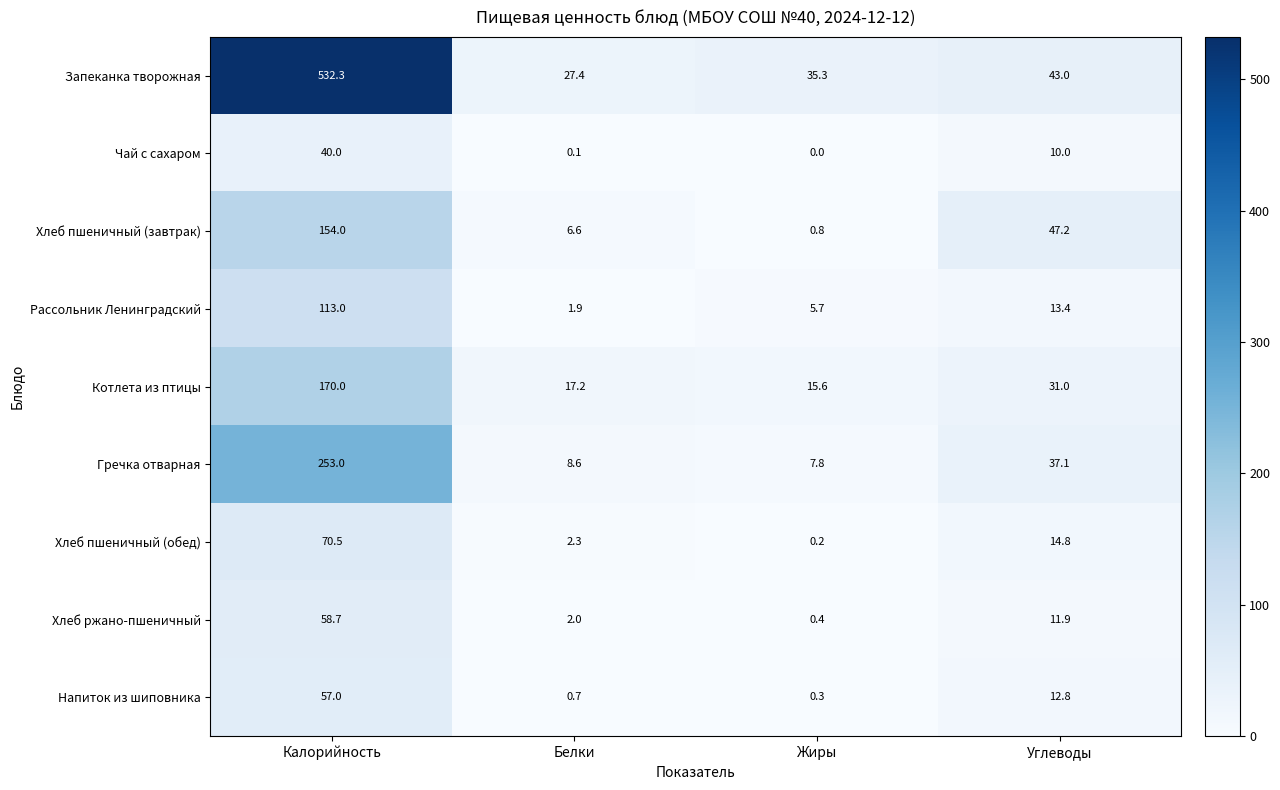

Is it true that Хлеб ржано-пшеничный equals 11.9 at Углеводы?

True